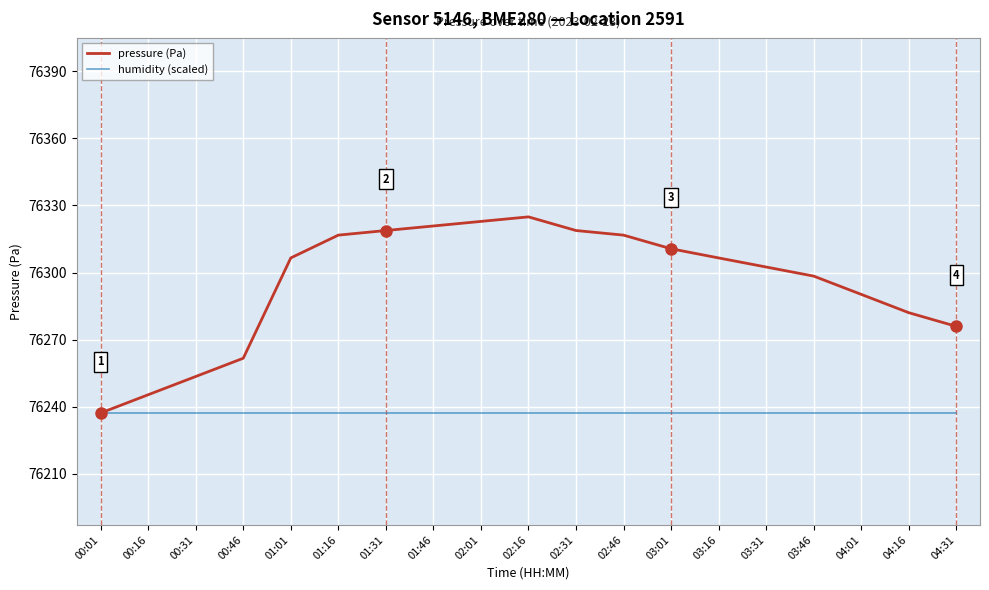

Which series changed the most between 02:01 and 03:46?

pressure (Pa)